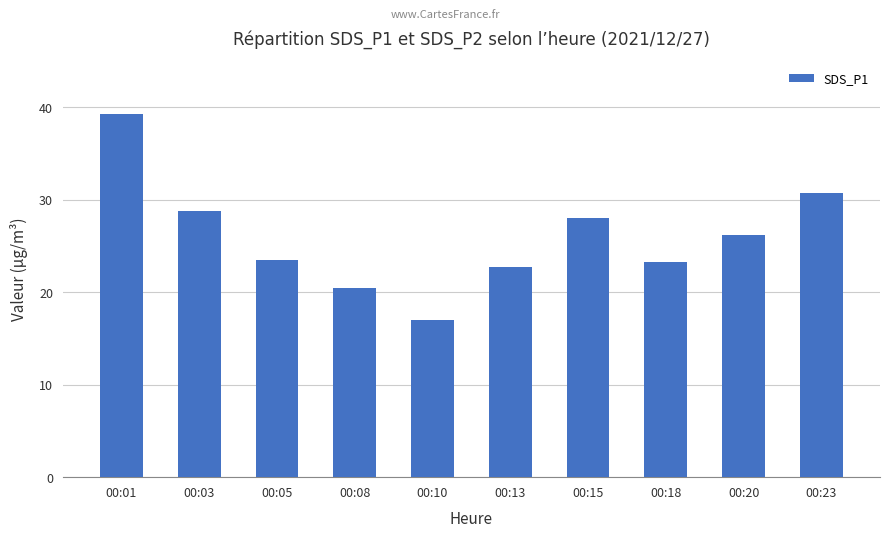

Approximately how many times larger is the value at 00:13 compared to 00:10?

1.3